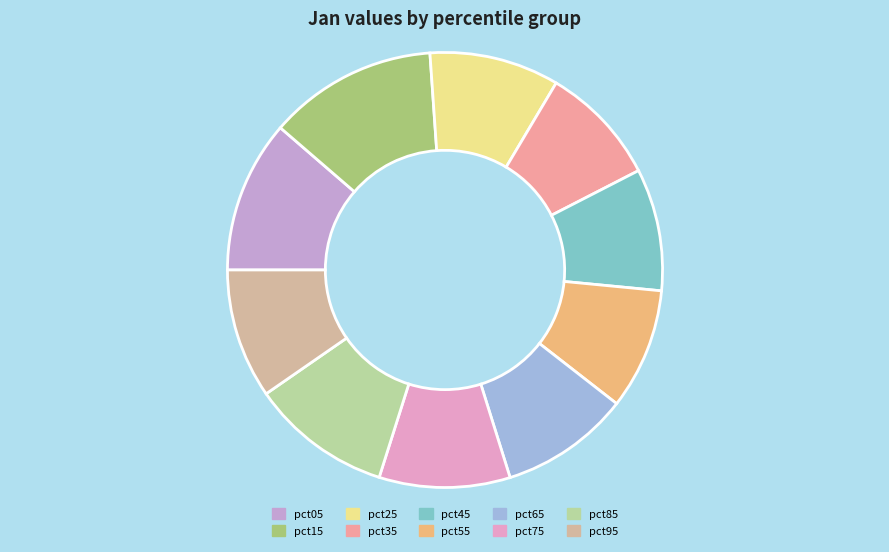

How many segments does this pie chart have?

10